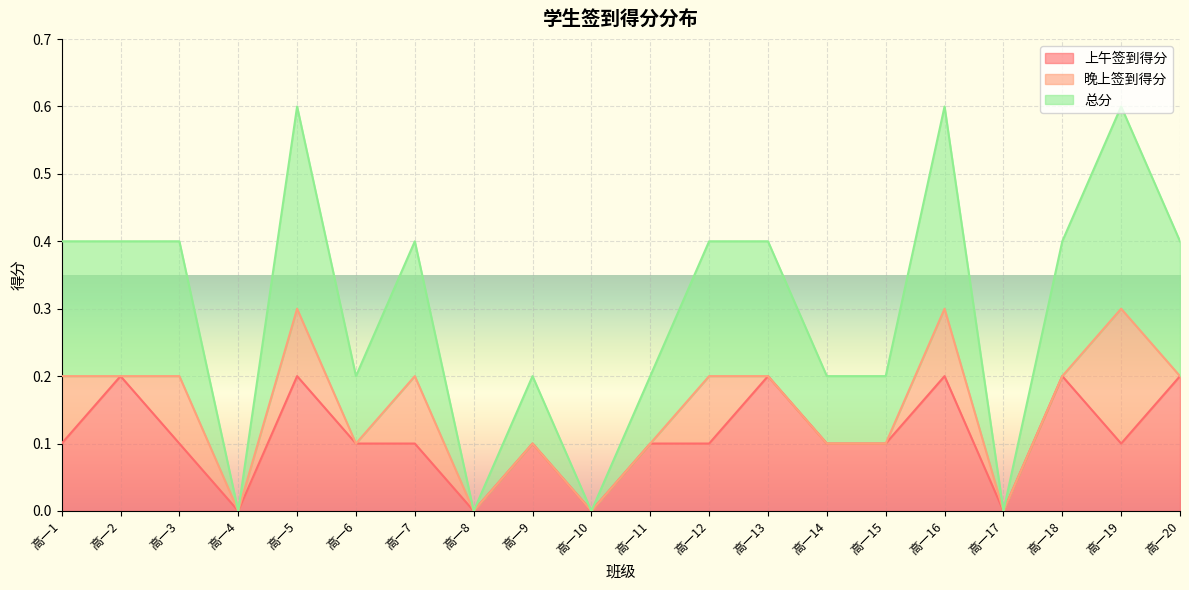

The 上午签到得分 series shows 0.1 at 高一19. True or false?

True